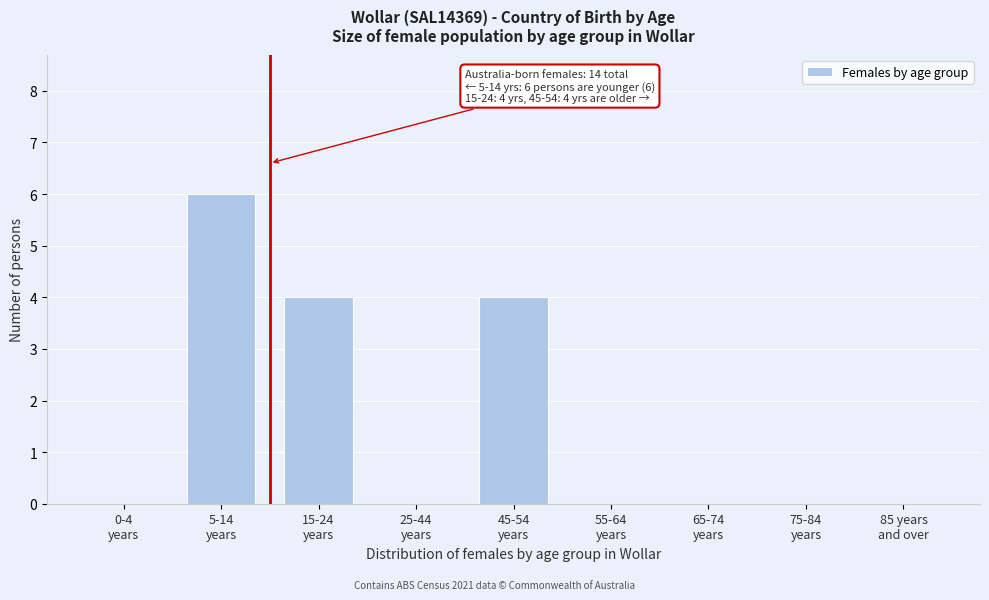

What is the sum of all values?

14